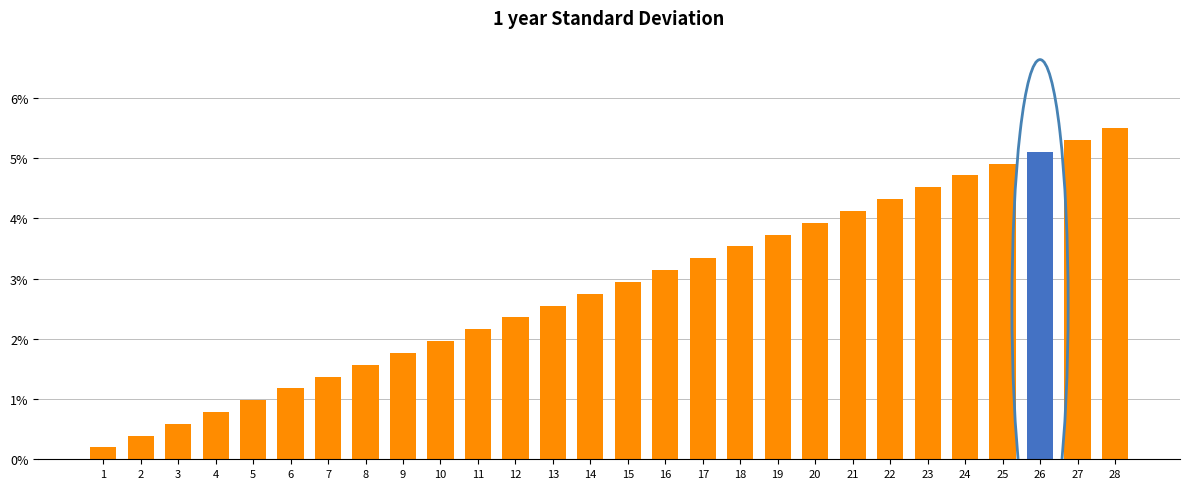

Does the chart contain any negative values?

No